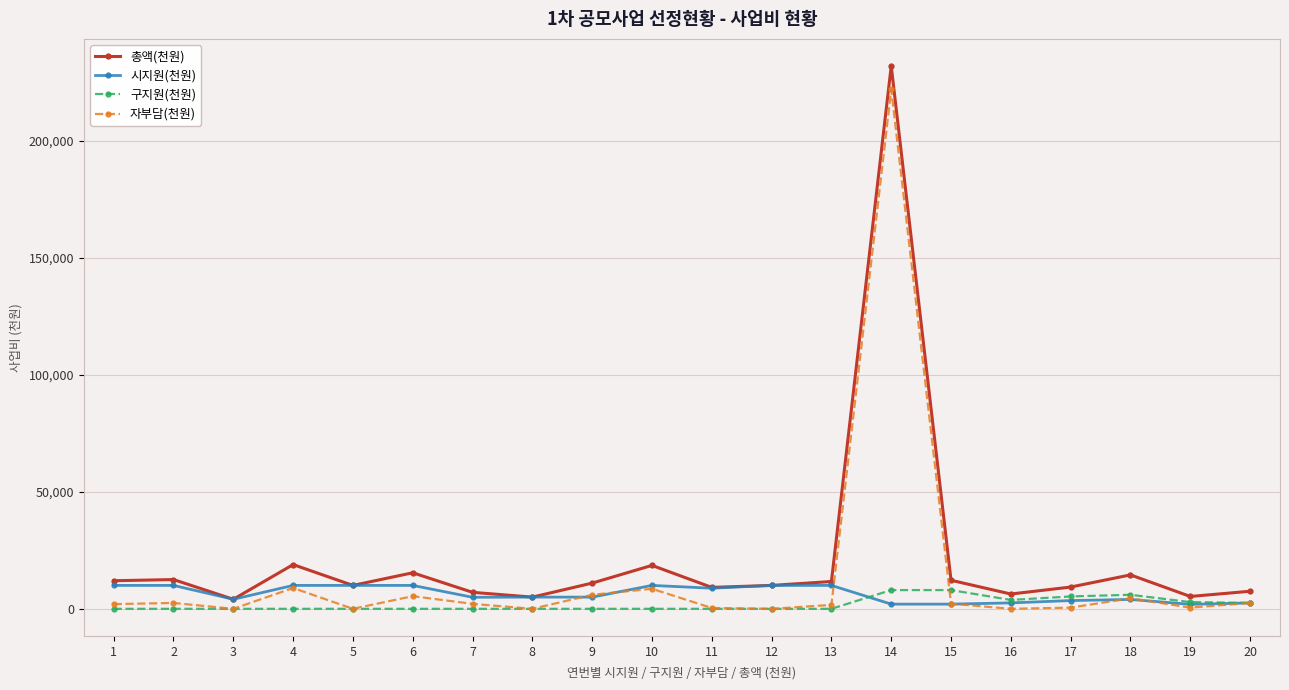

What is the highest value of the 자부담(천원) series?

222000